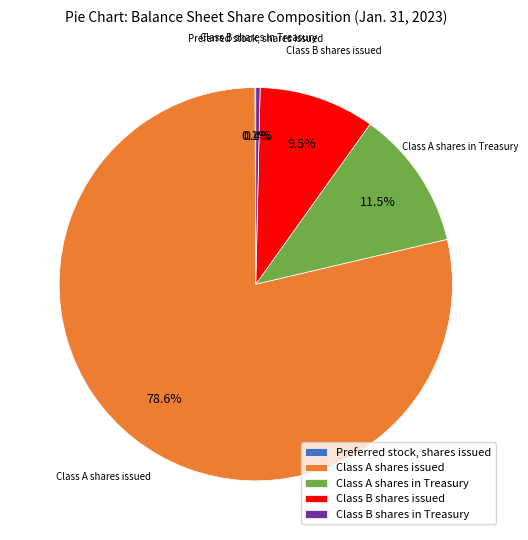

What is the largest slice in the pie chart?

Class A shares issued